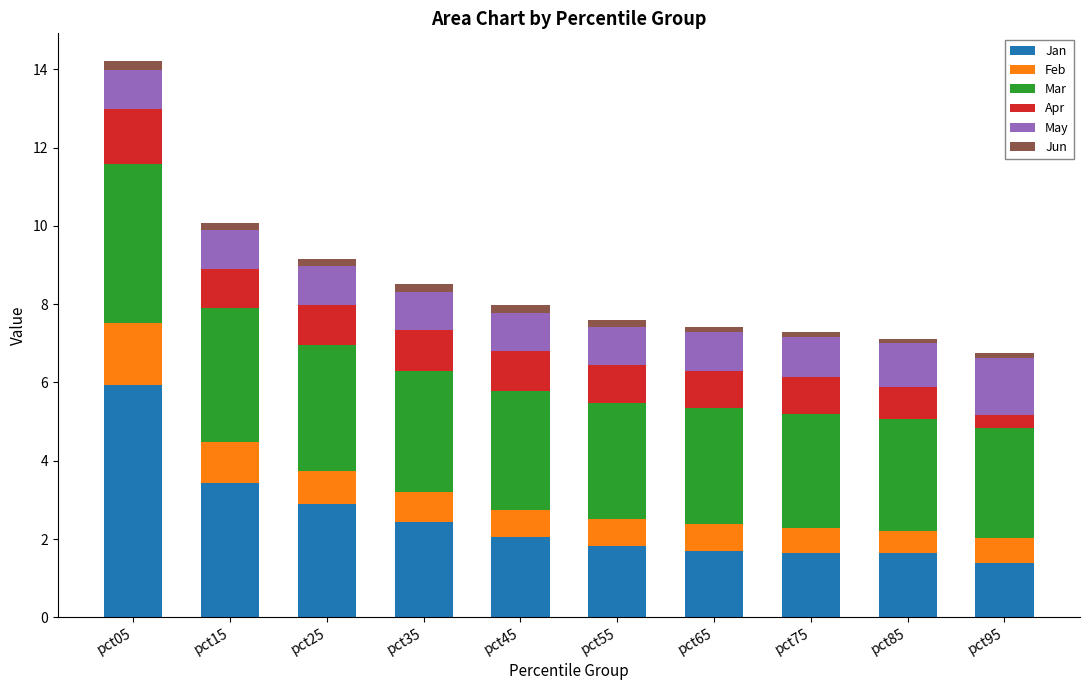

Is it true that Jan equals 5.9 at pct05?

True